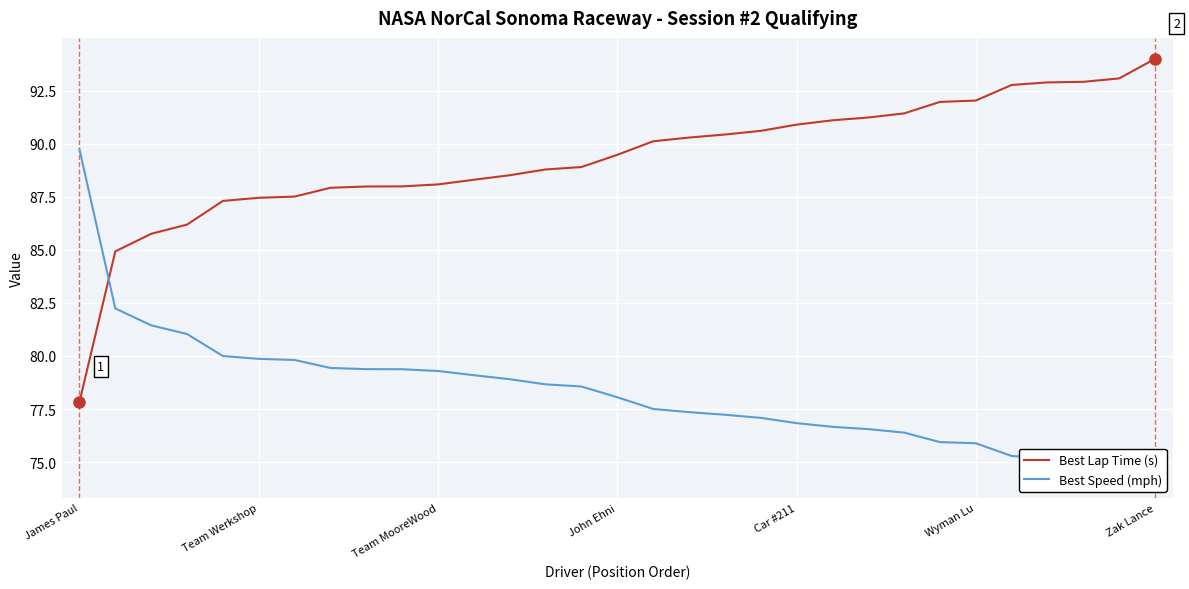

Is it true that Best Lap Time (s) equals 49.3 at John Ehni?

False